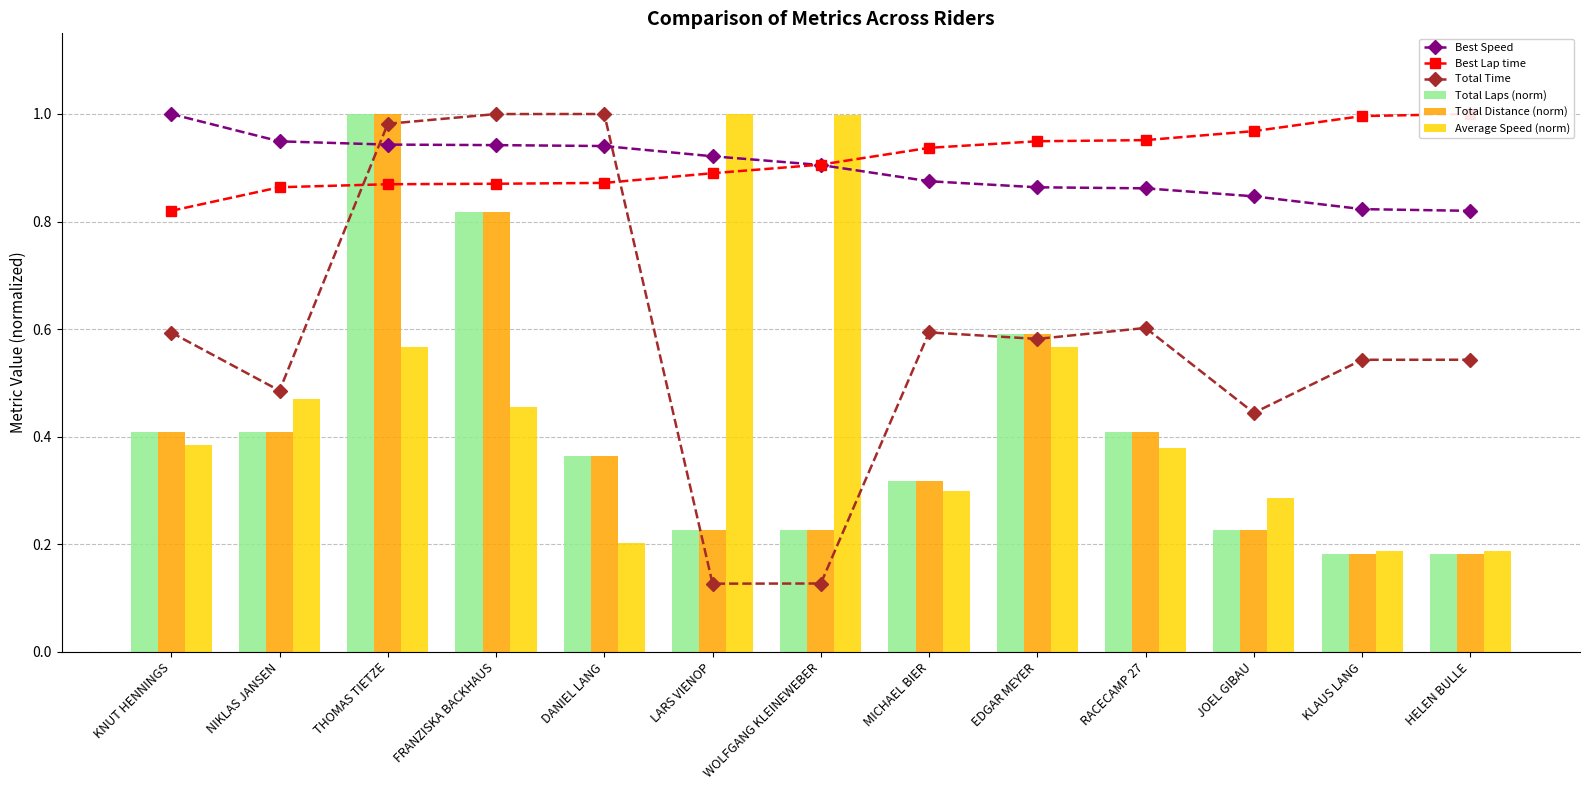

Reading left to right, extract all data points from this chart.

Best Speed: KNUT HENNINGS=1.0	NIKLAS JANSEN=0.9	THOMAS TIETZE=0.9	FRANZISKA BACKHAUS=0.9	DANIEL LANG=0.9	LARS VIENOP=0.9	WOLFGANG KLEINEWEBER=0.9	MICHAEL BIER=0.9	EDGAR MEYER=0.9	RACECAMP 27=0.9	JOEL GIBAU=0.8	KLAUS LANG=0.8	HELEN BULLE=0.8
Best Lap time: KNUT HENNINGS=0.8	NIKLAS JANSEN=0.9	THOMAS TIETZE=0.9	FRANZISKA BACKHAUS=0.9	DANIEL LANG=0.9	LARS VIENOP=0.9	WOLFGANG KLEINEWEBER=0.9	MICHAEL BIER=0.9	EDGAR MEYER=0.9	RACECAMP 27=1.0	JOEL GIBAU=1.0	KLAUS LANG=1.0	HELEN BULLE=1.0
Total Time: KNUT HENNINGS=0.6	NIKLAS JANSEN=0.5	THOMAS TIETZE=1.0	FRANZISKA BACKHAUS=1.0	DANIEL LANG=1.0	LARS VIENOP=0.1	WOLFGANG KLEINEWEBER=0.1	MICHAEL BIER=0.6	EDGAR MEYER=0.6	RACECAMP 27=0.6	JOEL GIBAU=0.4	KLAUS LANG=0.5	HELEN BULLE=0.5
Total Laps (norm): KNUT HENNINGS=0.4	NIKLAS JANSEN=0.4	THOMAS TIETZE=1.0	FRANZISKA BACKHAUS=0.8	DANIEL LANG=0.4	LARS VIENOP=0.2	WOLFGANG KLEINEWEBER=0.2	MICHAEL BIER=0.3	EDGAR MEYER=0.6	RACECAMP 27=0.4	JOEL GIBAU=0.2	KLAUS LANG=0.2	HELEN BULLE=0.2
Total Distance (norm): KNUT HENNINGS=0.4	NIKLAS JANSEN=0.4	THOMAS TIETZE=1.0	FRANZISKA BACKHAUS=0.8	DANIEL LANG=0.4	LARS VIENOP=0.2	WOLFGANG KLEINEWEBER=0.2	MICHAEL BIER=0.3	EDGAR MEYER=0.6	RACECAMP 27=0.4	JOEL GIBAU=0.2	KLAUS LANG=0.2	HELEN BULLE=0.2
Average Speed (norm): KNUT HENNINGS=0.4	NIKLAS JANSEN=0.5	THOMAS TIETZE=0.6	FRANZISKA BACKHAUS=0.5	DANIEL LANG=0.2	LARS VIENOP=1.0	WOLFGANG KLEINEWEBER=1.0	MICHAEL BIER=0.3	EDGAR MEYER=0.6	RACECAMP 27=0.4	JOEL GIBAU=0.3	KLAUS LANG=0.2	HELEN BULLE=0.2